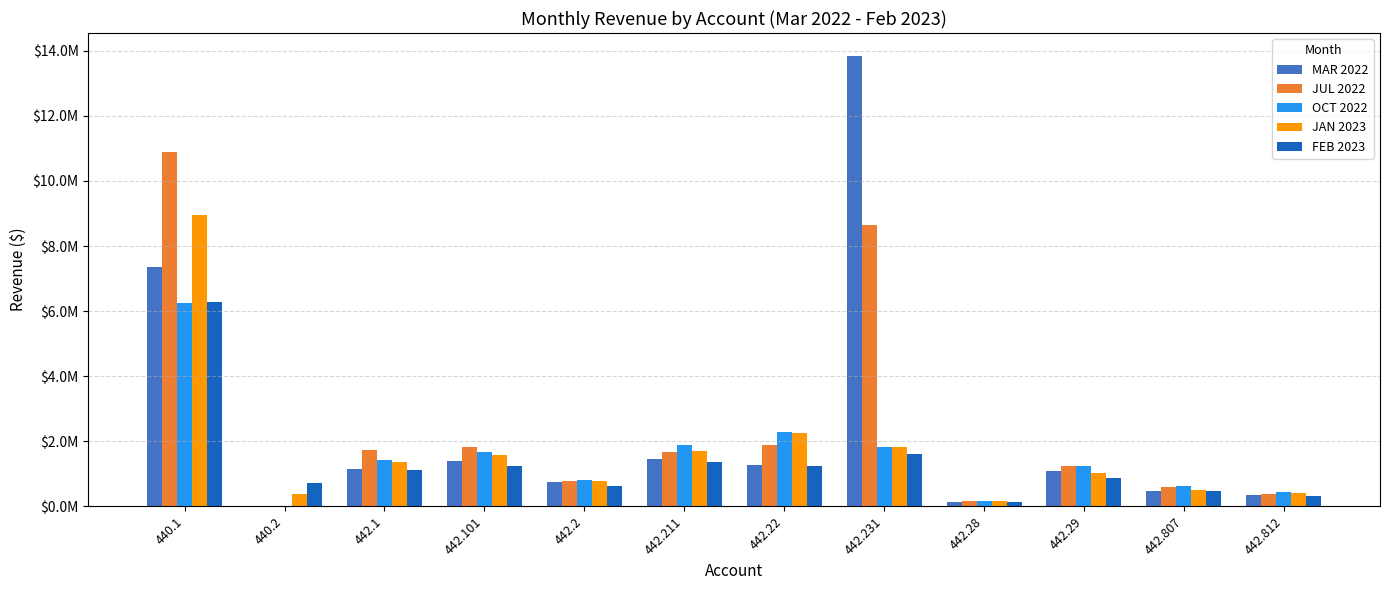

What is the highest value of the OCT 2022 series?

6250238.0